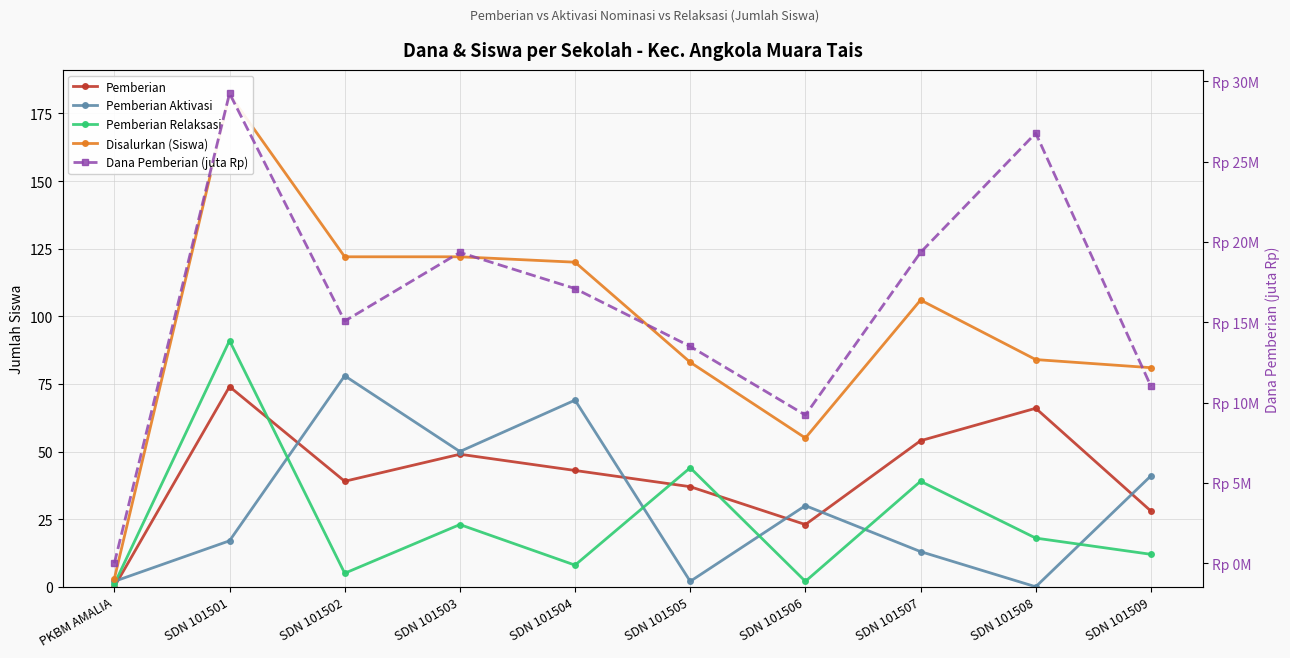

The value of Pemberian Aktivasi at SDN 101509 is 26.2. True or false?

False